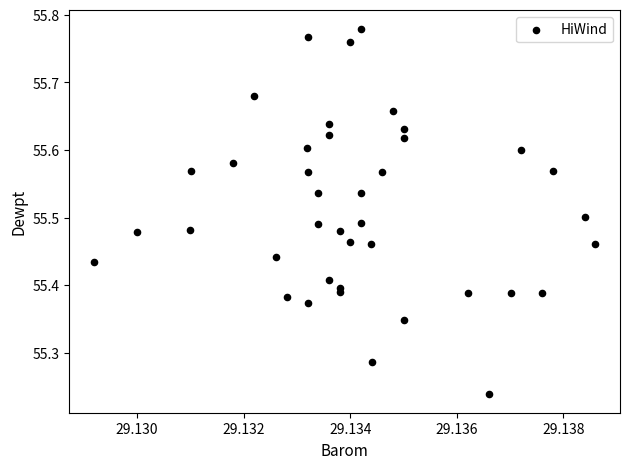

What is the range of Y values (max minus min)?

0.5